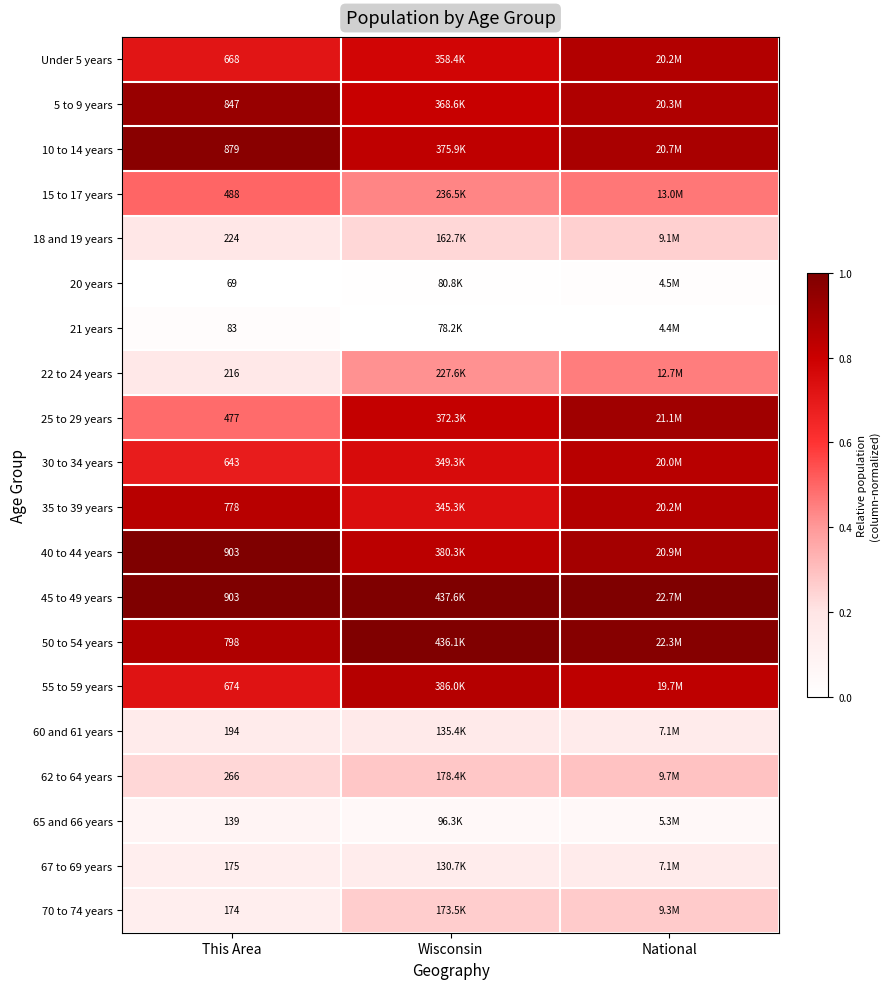

What is the spread (max minus min) of values at Wisconsin?

1.0